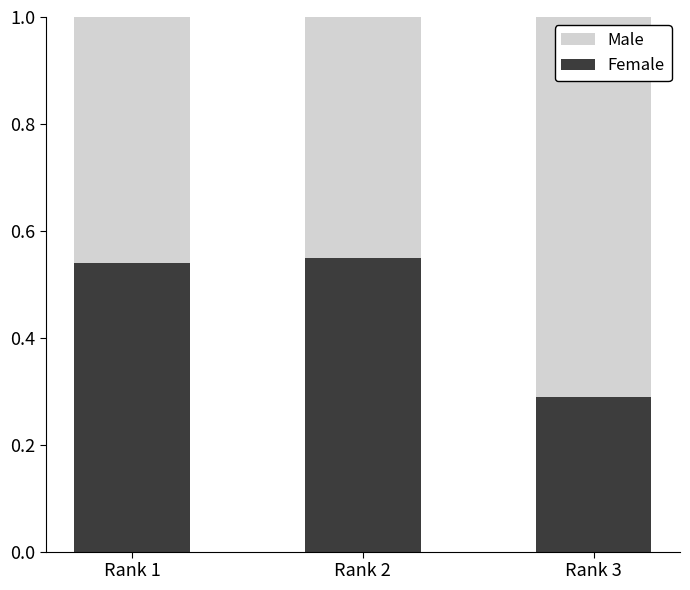

At which label does Female reach its minimum?

Rank 3